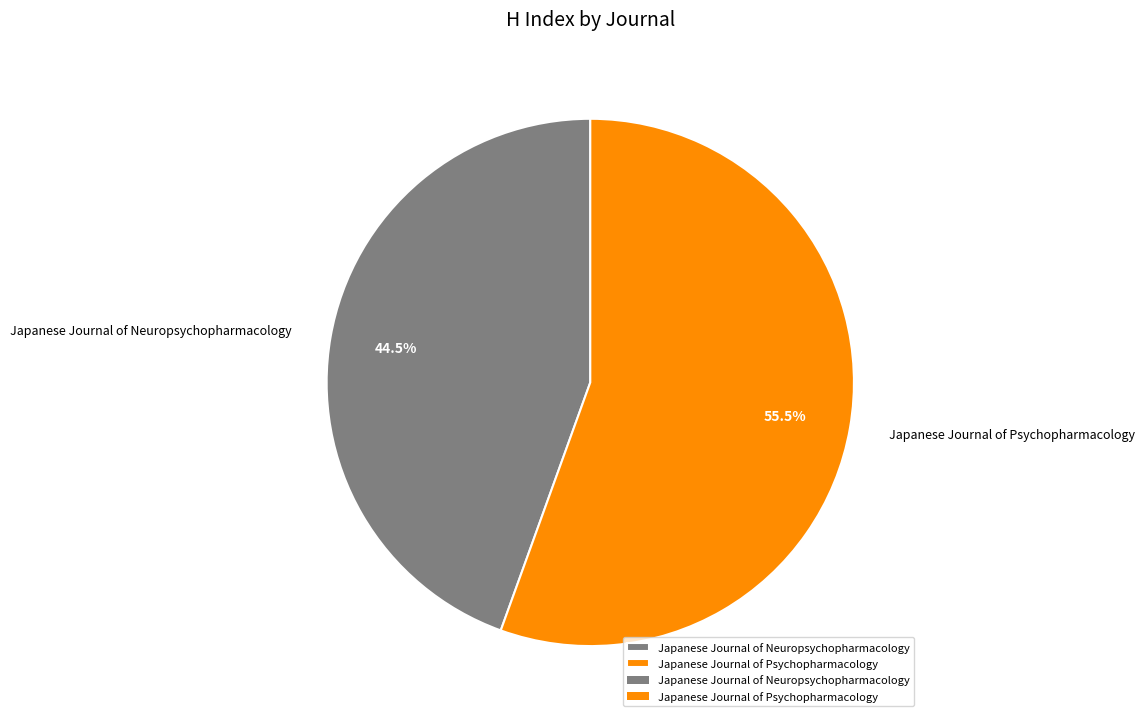

Rank the categories by value from lowest to highest.

Japanese Journal of Neuropsychopharmacology, Japanese Journal of Psychopharmacology